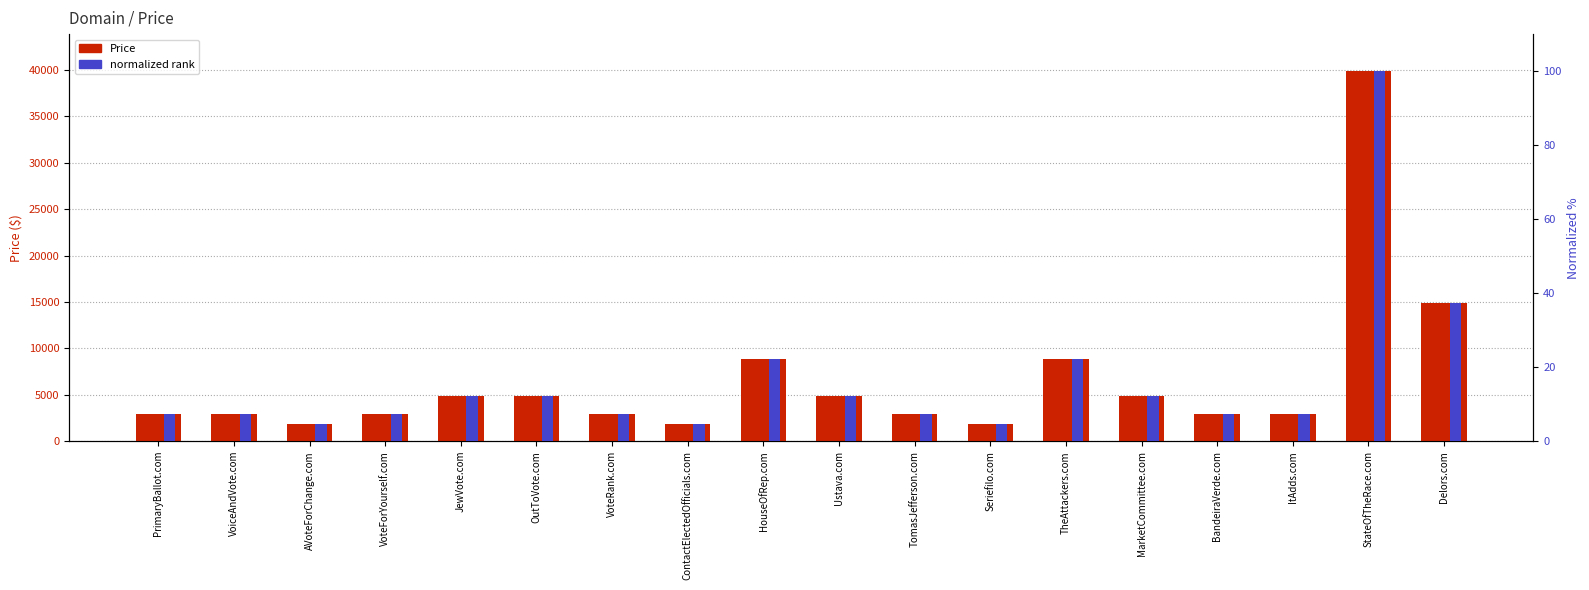

What is the value of the Price bar at the 12th from the left?

1888.0